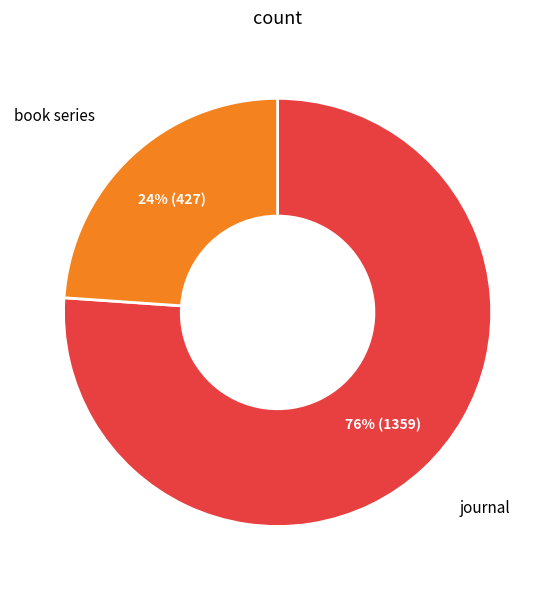

To the nearest percent, what is the difference between the largest and smallest slice percentages?

52%